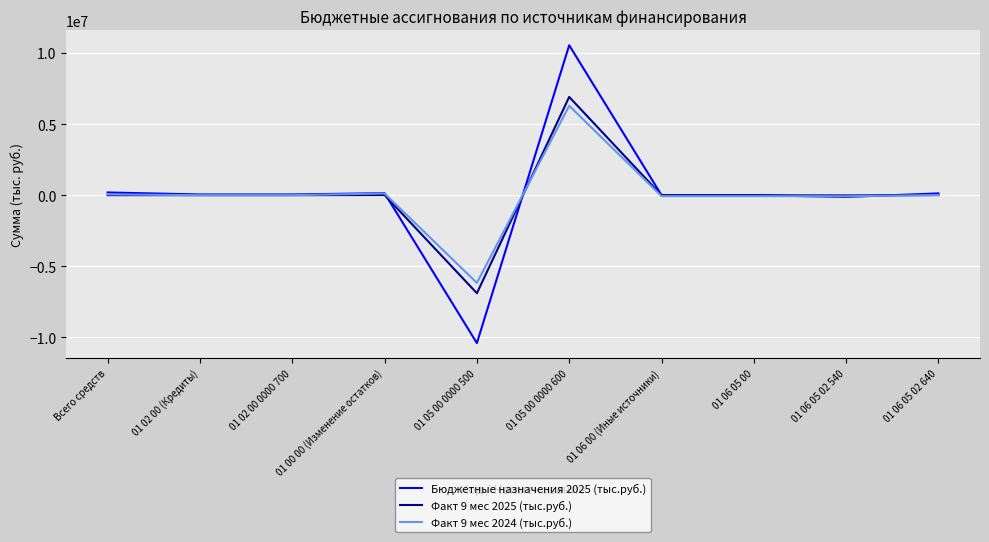

Where does the Факт 9 мес 2024 (тыс.руб.) series first go above 0?

Всего средств